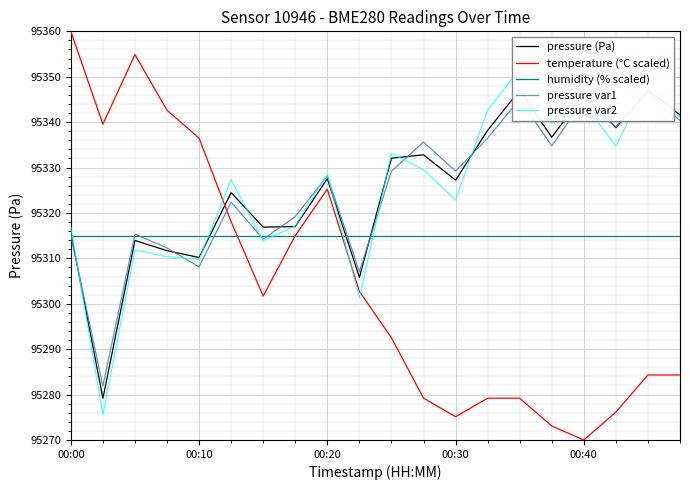

True or false: pressure var2 has more than 1 interior local peaks.

True